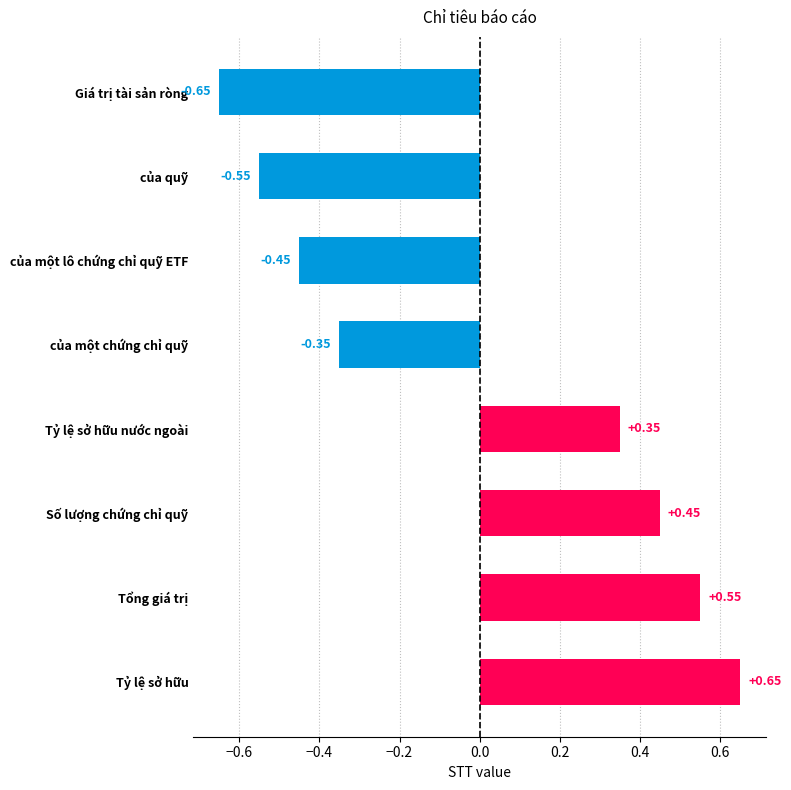

What is the label of the 3rd bar from the top?

của một lô chứng chỉ quỹ ETF